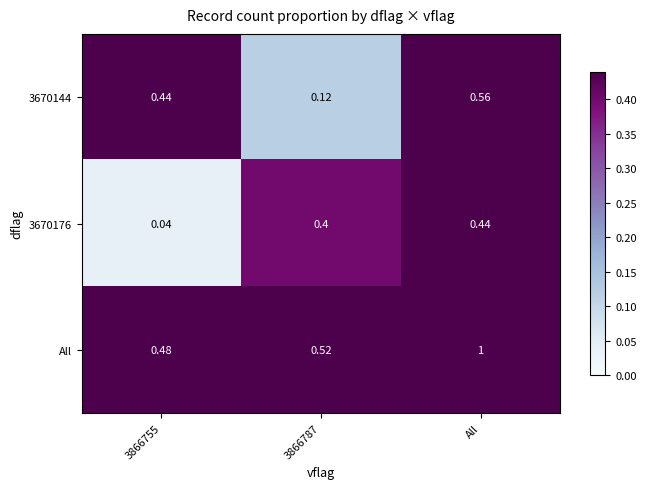

Between 3866755 and All, which series saw the biggest shift?

All